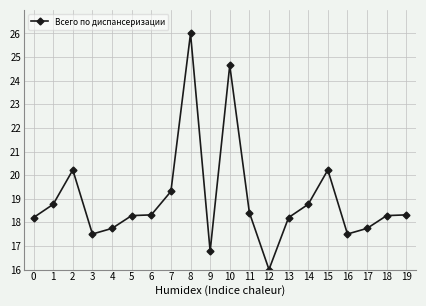

Does the chart have visible grid lines?

Yes